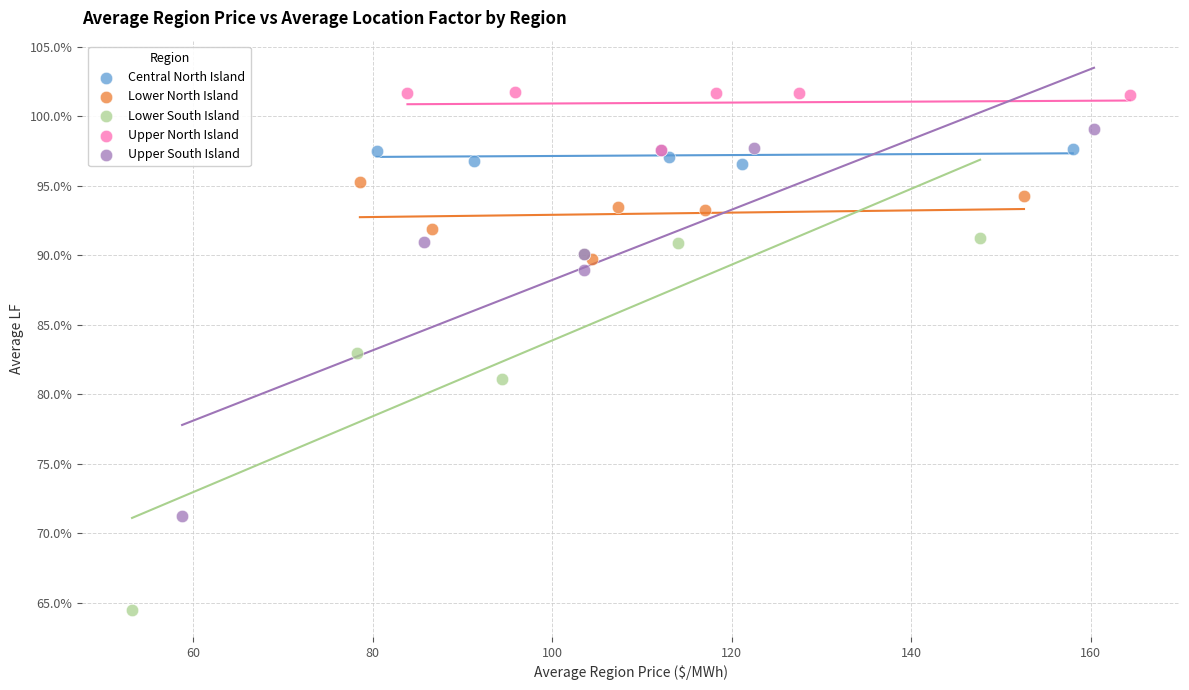

What are all the series names shown in the legend?

Central North Island, Lower North Island, Lower South Island, Upper North Island, Upper South Island